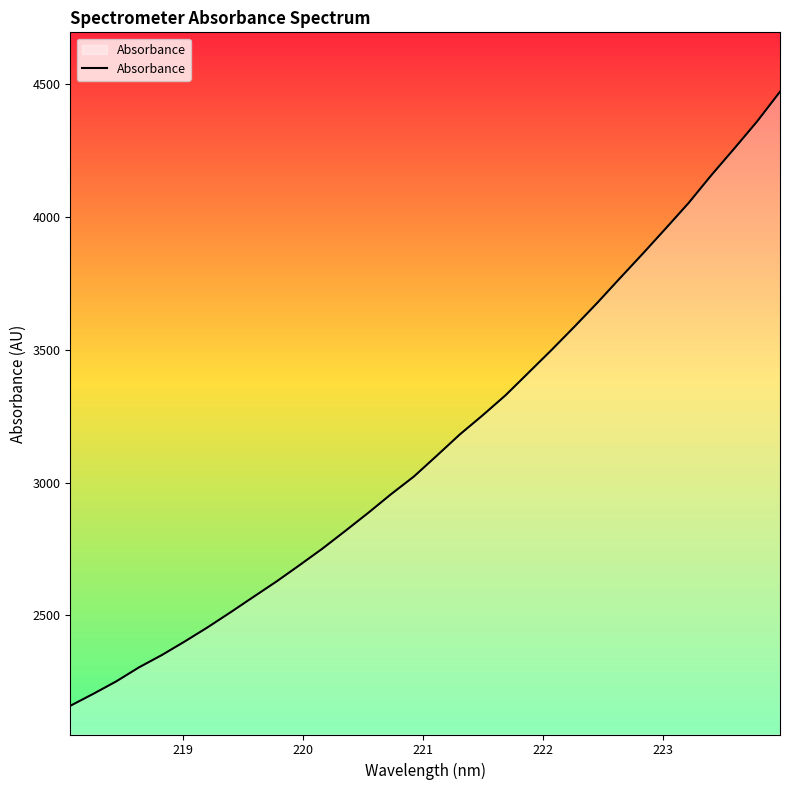

What is the minimum value shown in the chart?

2159.7